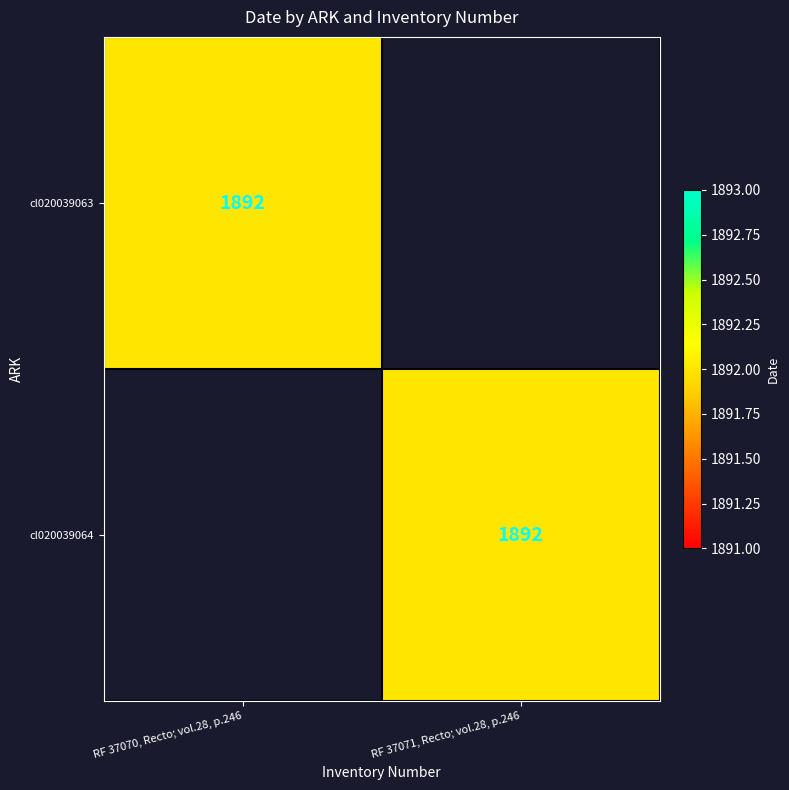

Is it true that cl020039064 equals 2943 at RF 37071, Recto; vol.28, p.246?

False